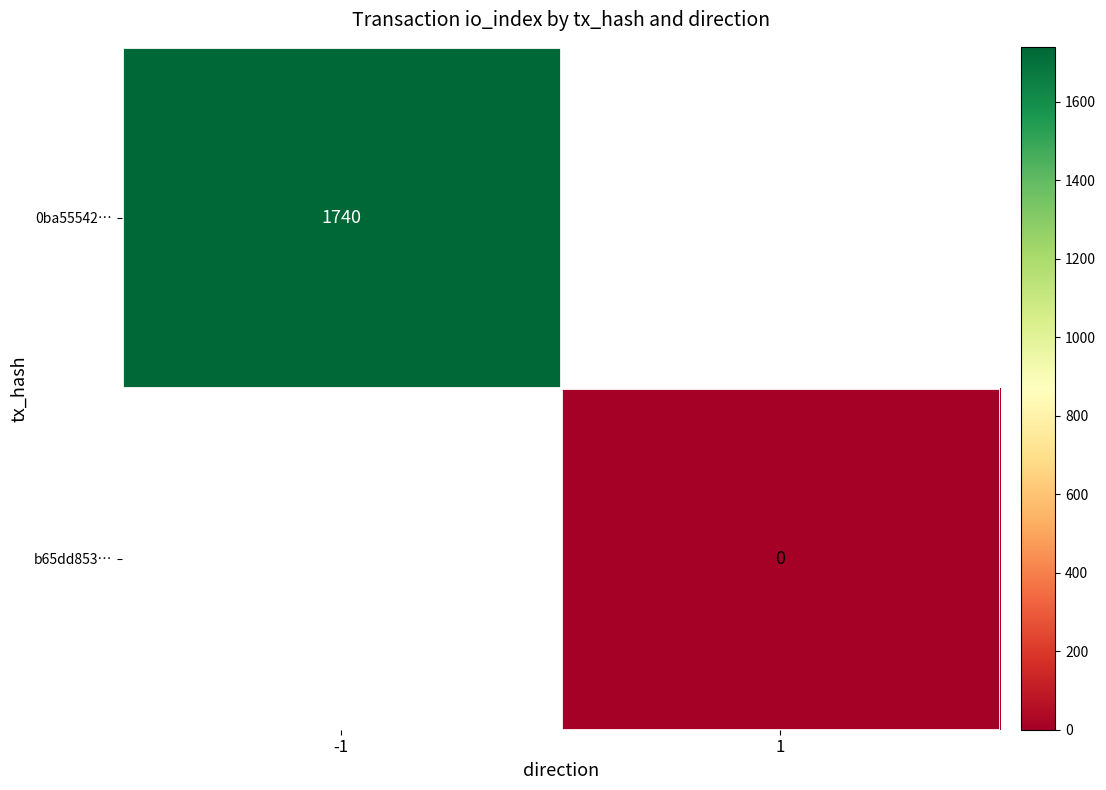

Is the value of 0ba55542… at -1 greater than the value of b65dd853… at 1?

Yes